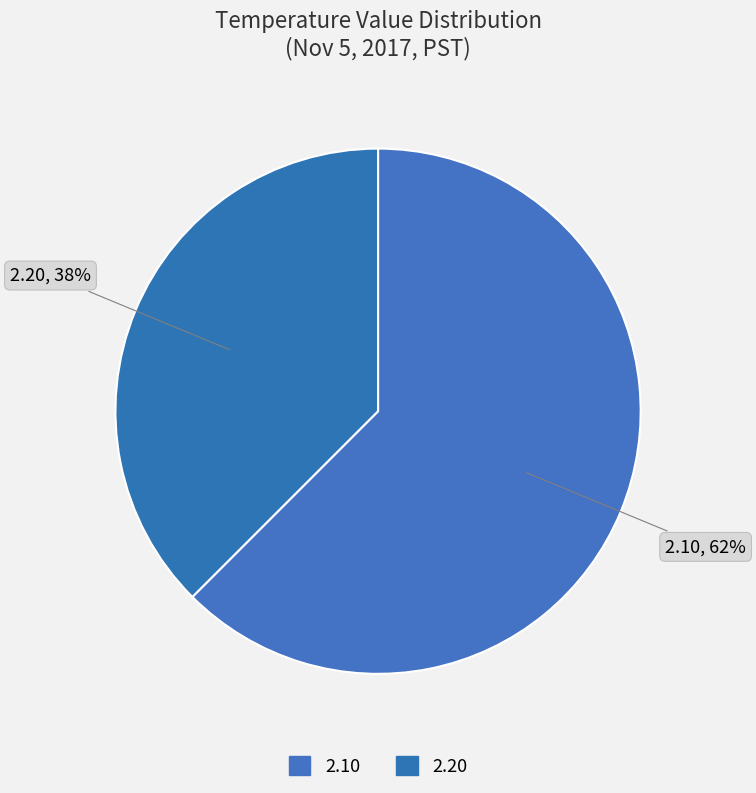

How many slices are in this pie chart?

2